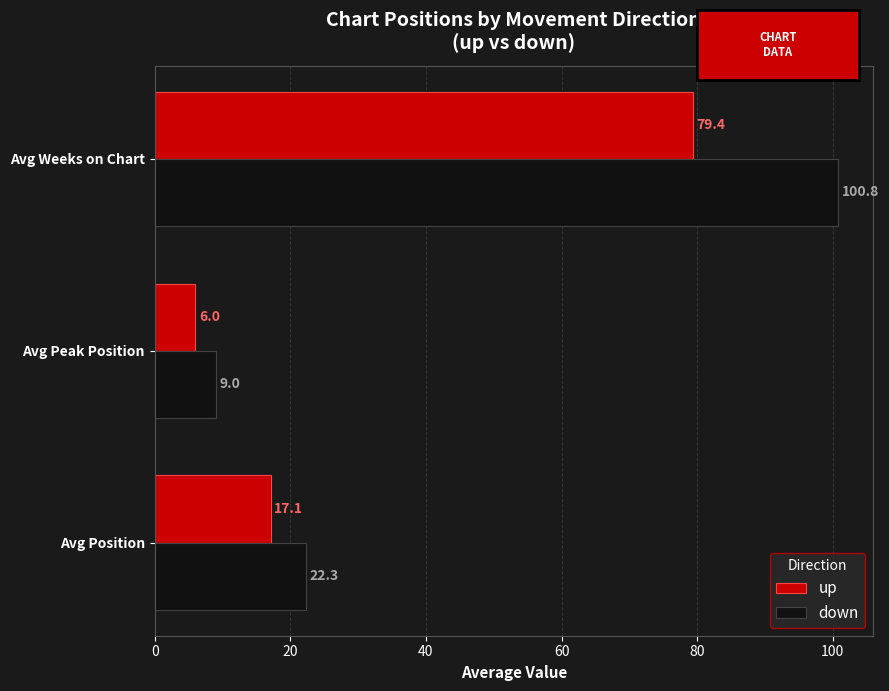

What are all the series names shown in the legend?

up, down